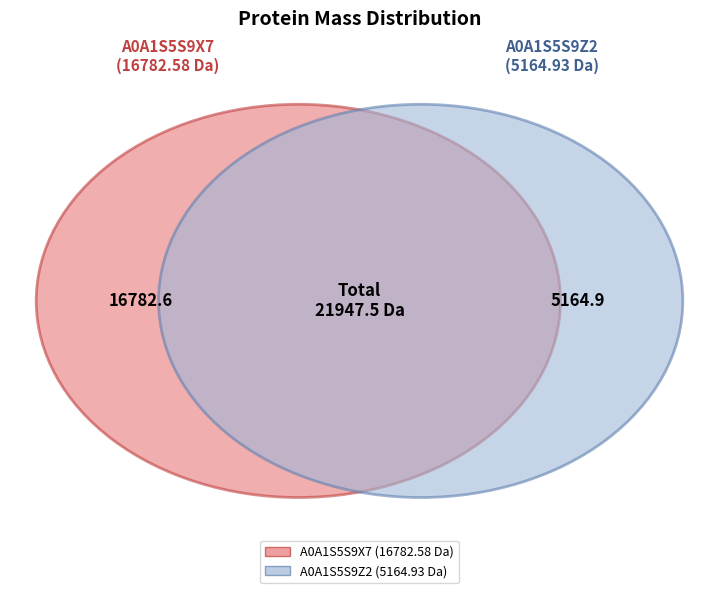

What is the smallest slice in the pie chart?

A0A1S5S9Z2